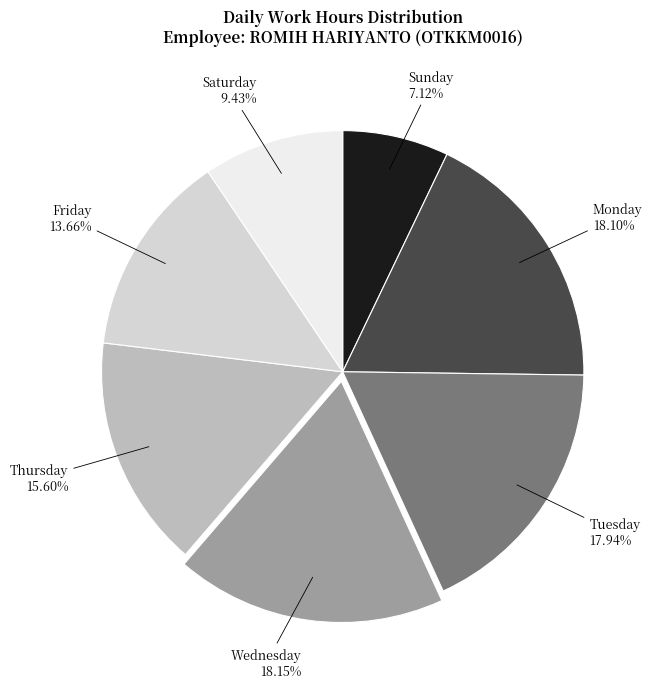

Between Tuesday and Saturday, which is larger?

Tuesday